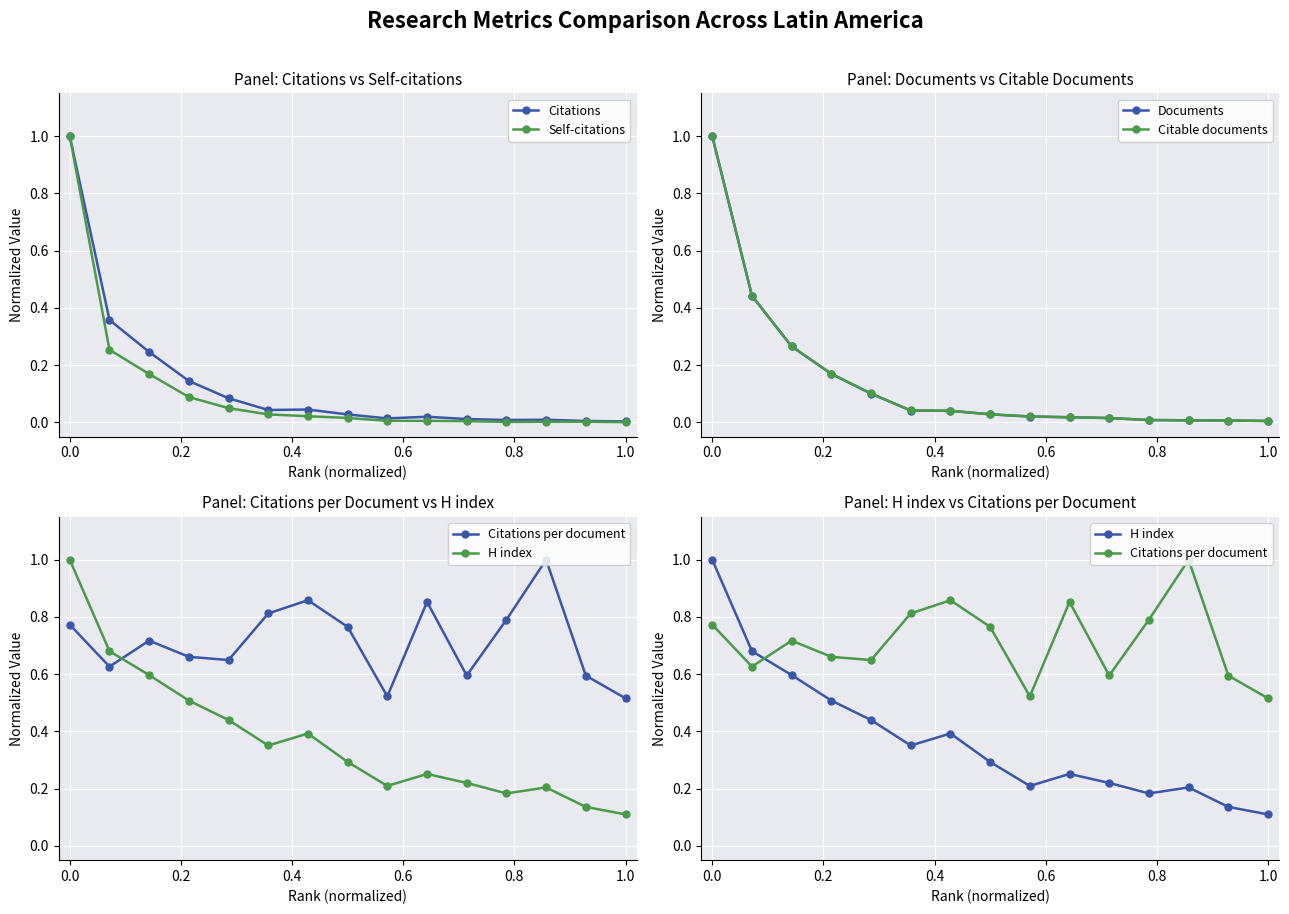

Reading left to right, transcribe all the data shown in this chart.

Citations: 1.0	0.4	0.2	0.1	0.1	0.0	0.0	0.0	0.0	0.0	0.0	0.0	0.0	0.0	0.0
Self-citations: 1.0	0.3	0.2	0.1	0.0	0.0	0.0	0.0	0.0	0.0	0.0	0.0	0.0	0.0	0.0
Documents: 1.0	0.4	0.3	0.2	0.1	0.0	0.0	0.0	0.0	0.0	0.0	0.0	0.0	0.0	0.0
Citable documents: 1.0	0.4	0.3	0.2	0.1	0.0	0.0	0.0	0.0	0.0	0.0	0.0	0.0	0.0	0.0
Citations per document: 0.8	0.6	0.7	0.7	0.6	0.8	0.9	0.8	0.5	0.9	0.6	0.8	1.0	0.6	0.5
H index: 1.0	0.7	0.6	0.5	0.4	0.4	0.4	0.3	0.2	0.3	0.2	0.2	0.2	0.1	0.1